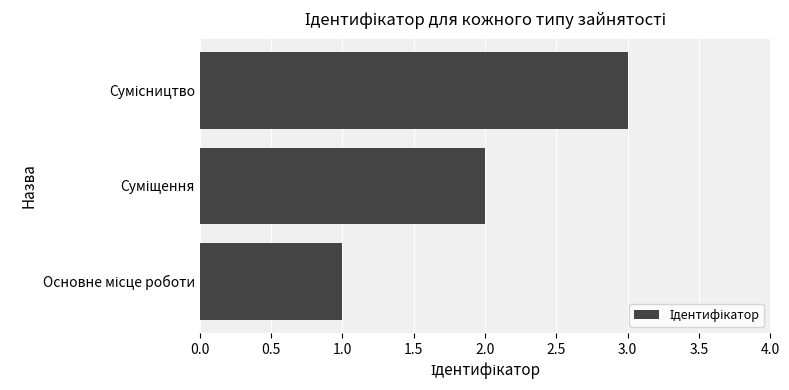

How many values are between 1 and 3?

3